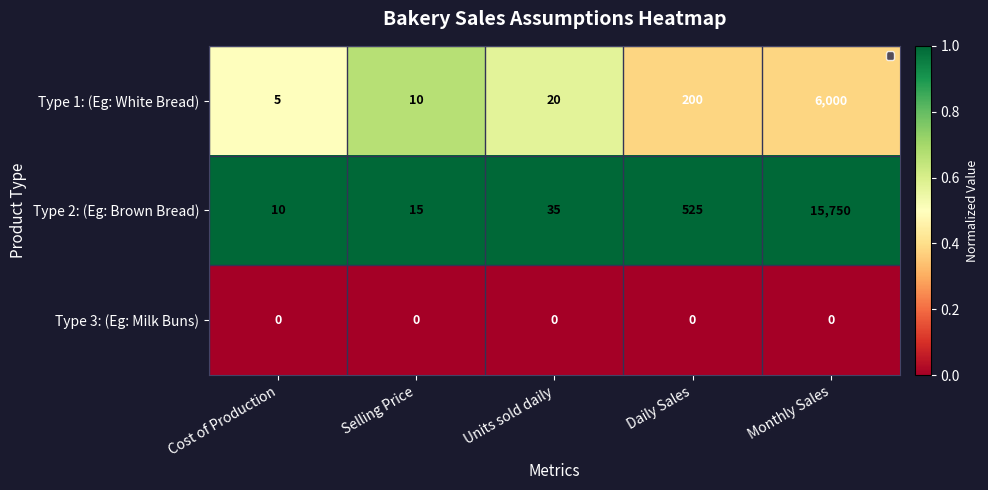

What is the total value across all series at Monthly Sales?

21750